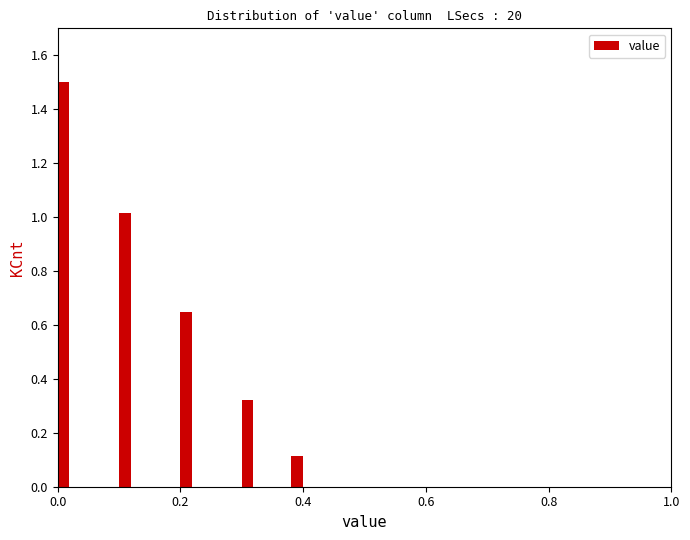

Around what value on the x-axis is the tallest bar? Give the approximate position of its centre, as read against the axis.

0.00